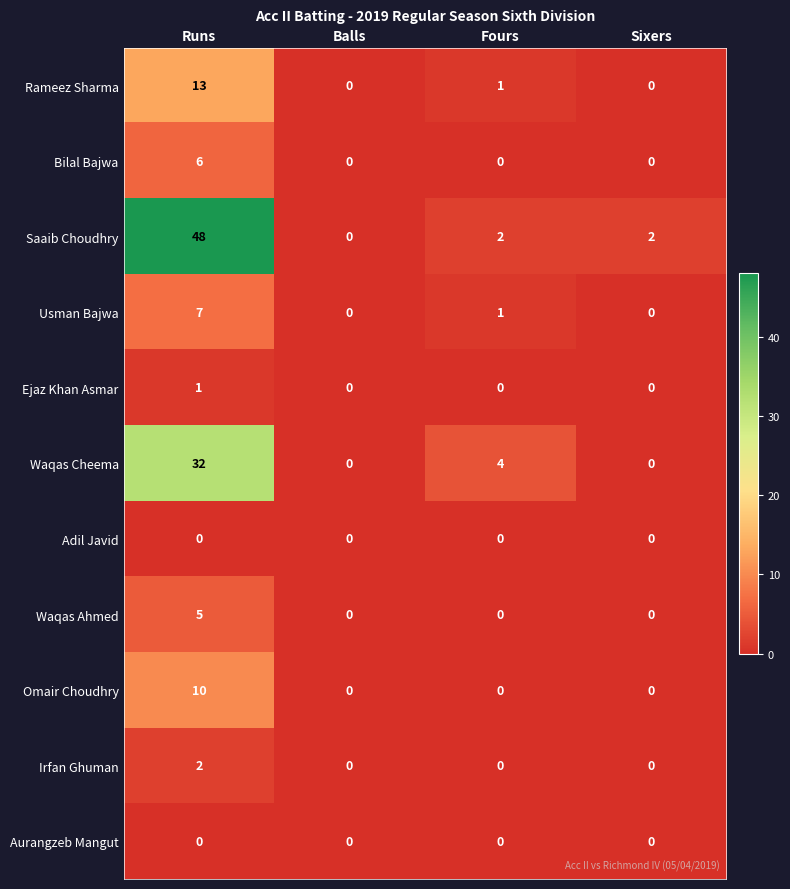

Is it true that Omair Choudhry equals 0 at Sixers?

True